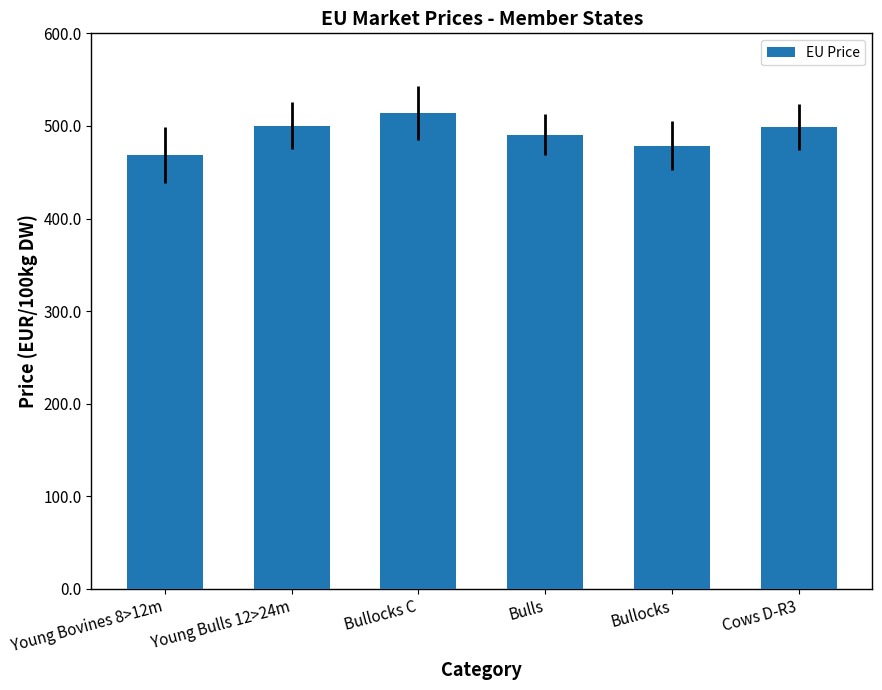

The value at Bulls is 695.9. True or false?

False